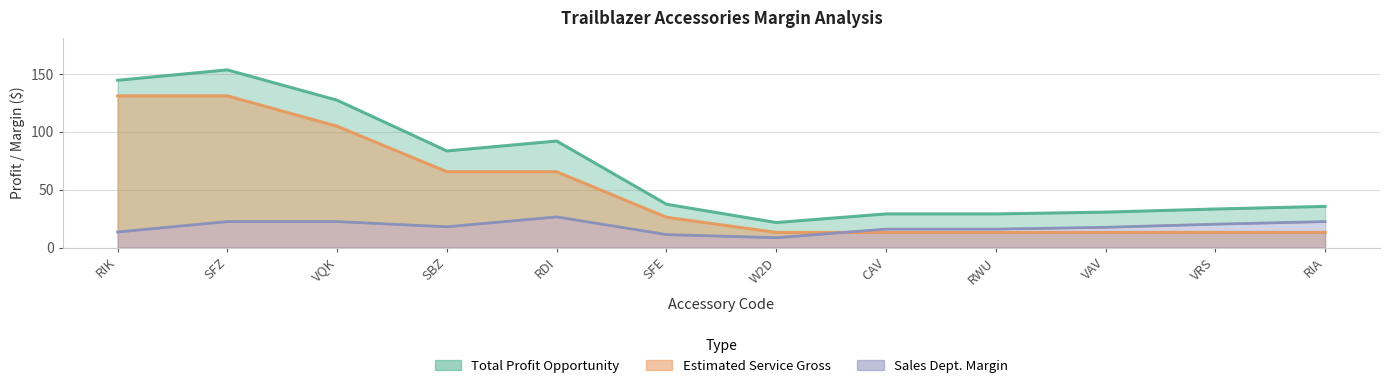

How many values in the Estimated Service Gross series are below 26?

6